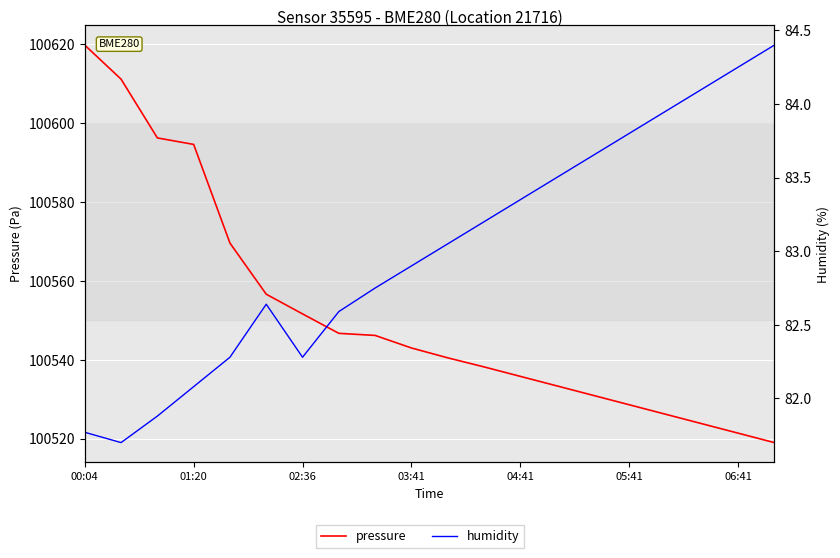

What value does the humidity series have at 06:41?

84.2